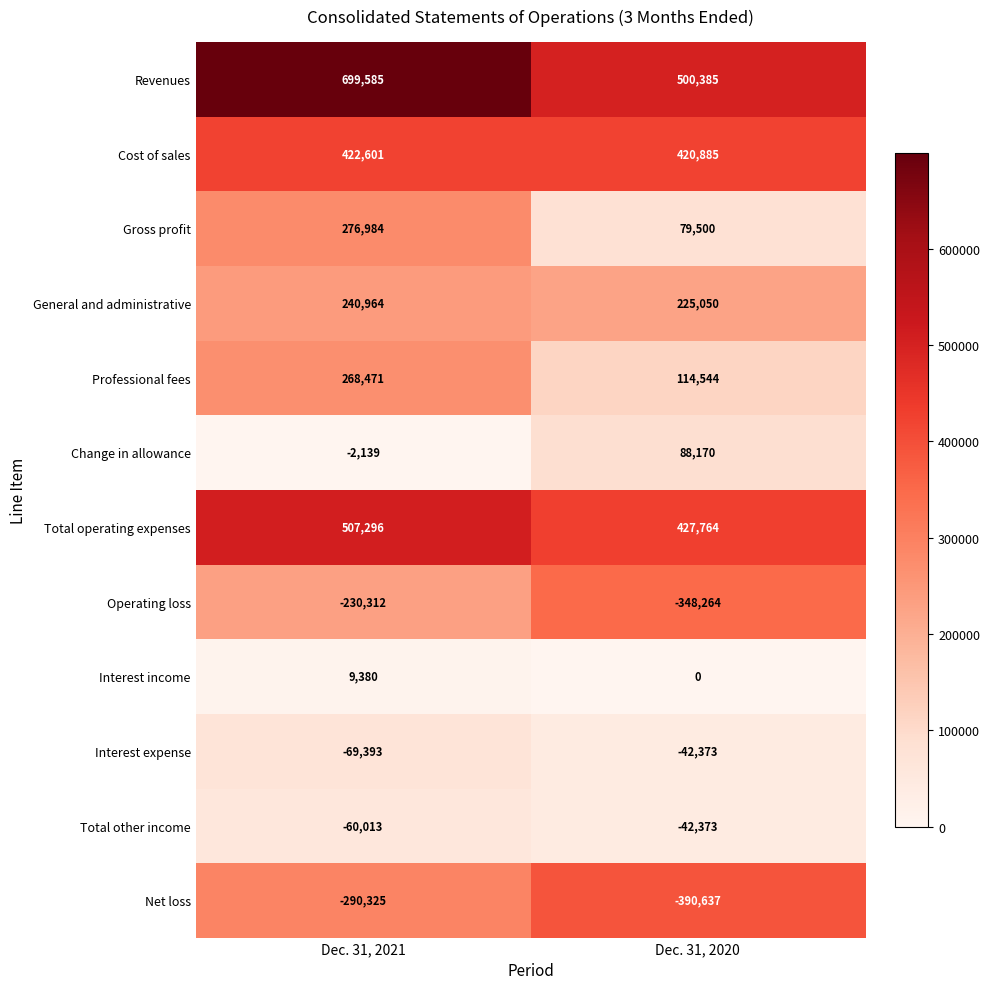

Between Dec. 31, 2021 and Dec. 31, 2020, which series saw the biggest shift?

Revenues